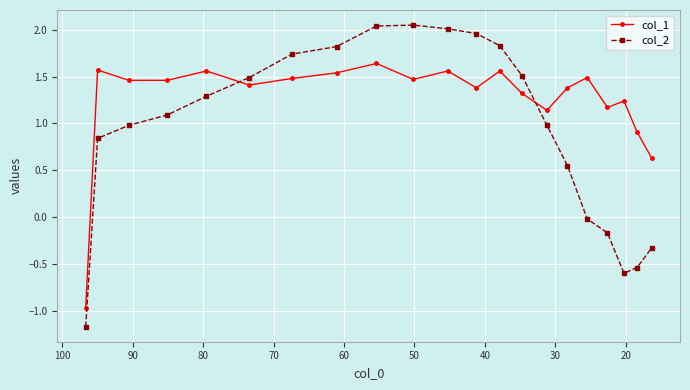

Reading left to right, list all the values displayed in this chart.

col_1: -1.0	1.6	1.5	1.5	1.6	1.4	1.5	1.5	1.6	1.5	1.6	1.4	1.6	1.3	1.1	1.4	1.5	1.2	1.2	0.9	0.6
col_2: -1.2	0.8	1.0	1.1	1.3	1.5	1.7	1.8	2.0	2.0	2.0	2.0	1.8	1.5	1.0	0.6	-0.0	-0.2	-0.6	-0.5	-0.3